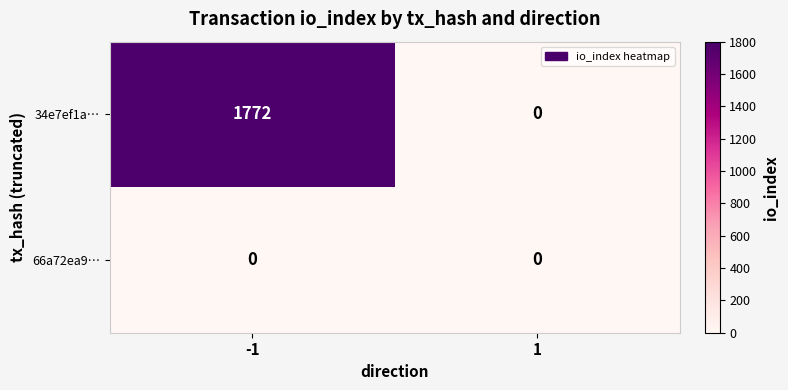

Which series has the largest total across all categories?

34e7ef1a…